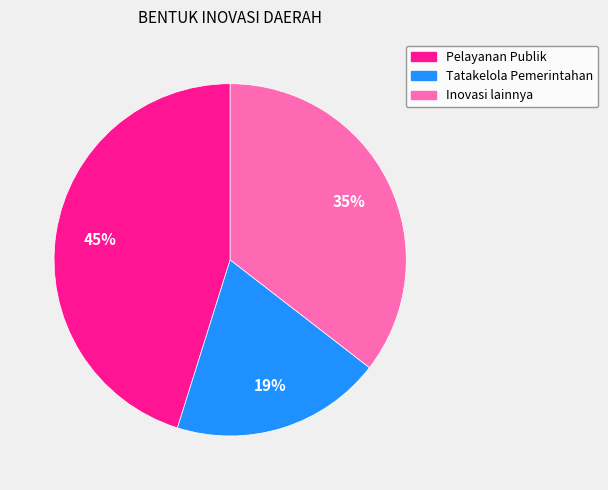

Which slice is the smallest?

Tatakelola Pemerintahan